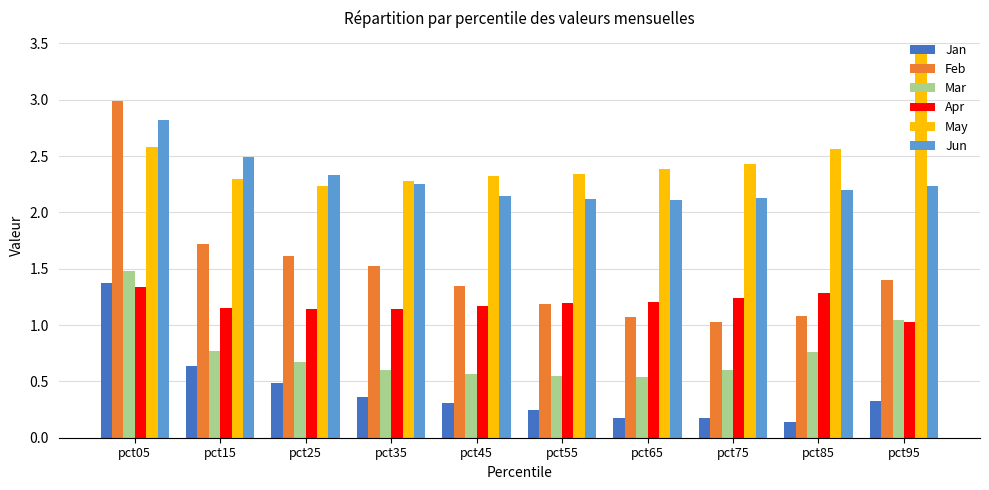

Is the value of Jun at pct65 greater than the value of Jan at pct65?

Yes